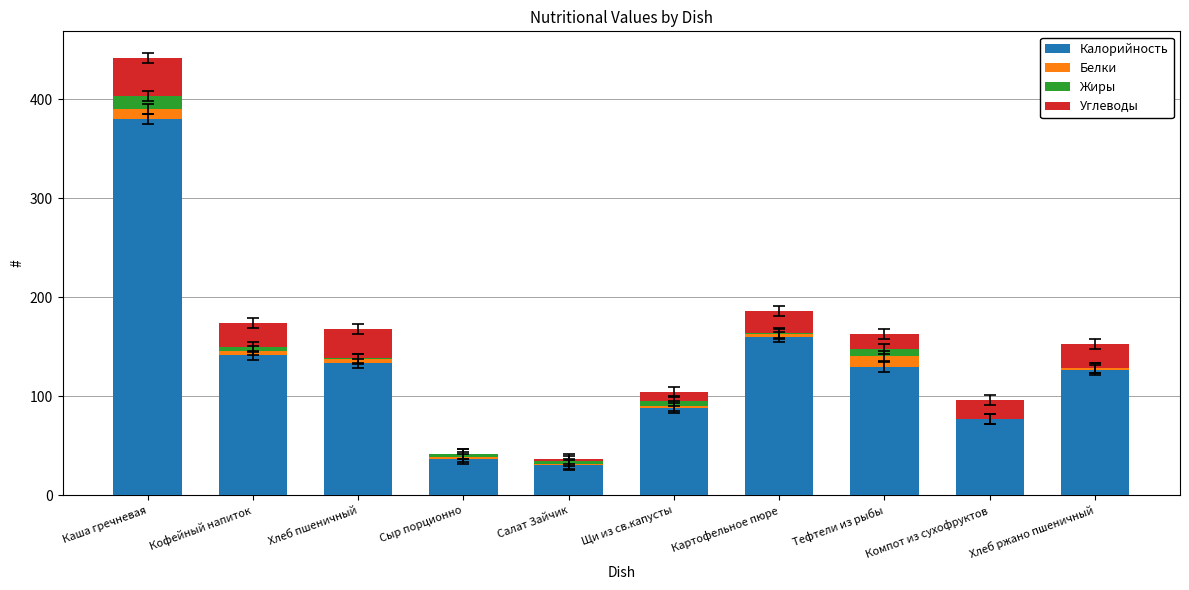

What is the total value across all series at Щи из св.капусты?

104.3